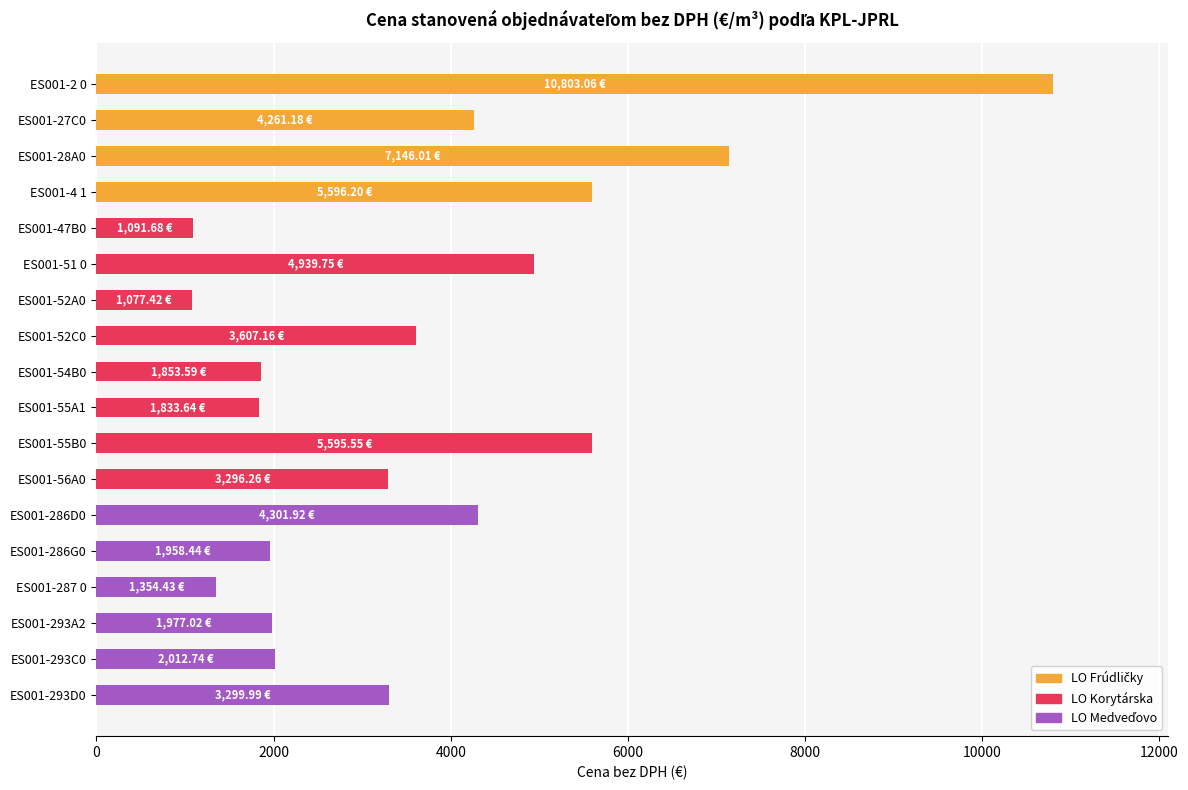

Which has a higher value, ES001-55B0 or ES001-293A2?

ES001-55B0